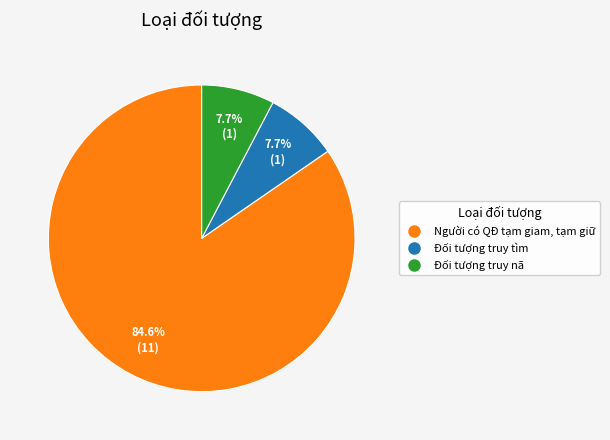

Count the number of slices in the pie.

3